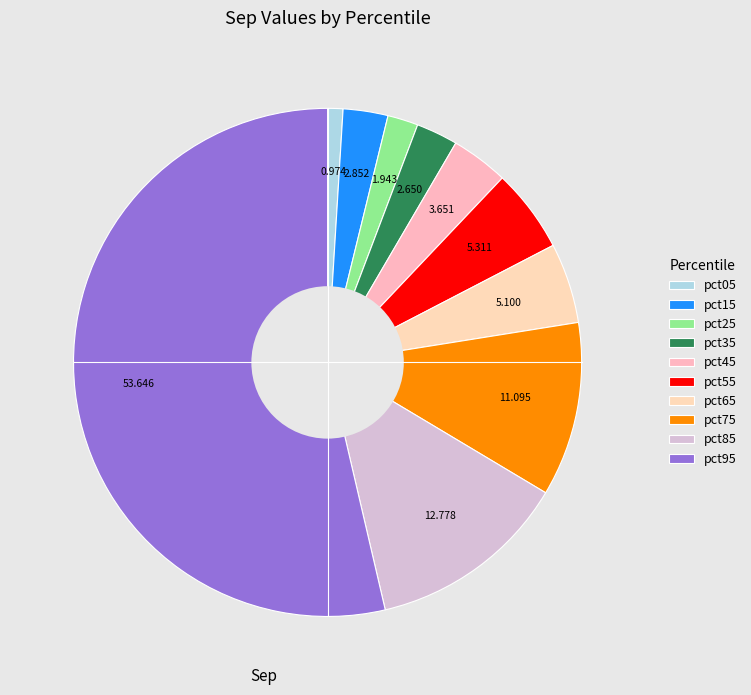

How much of the chart is everything except pct65?

94.9%